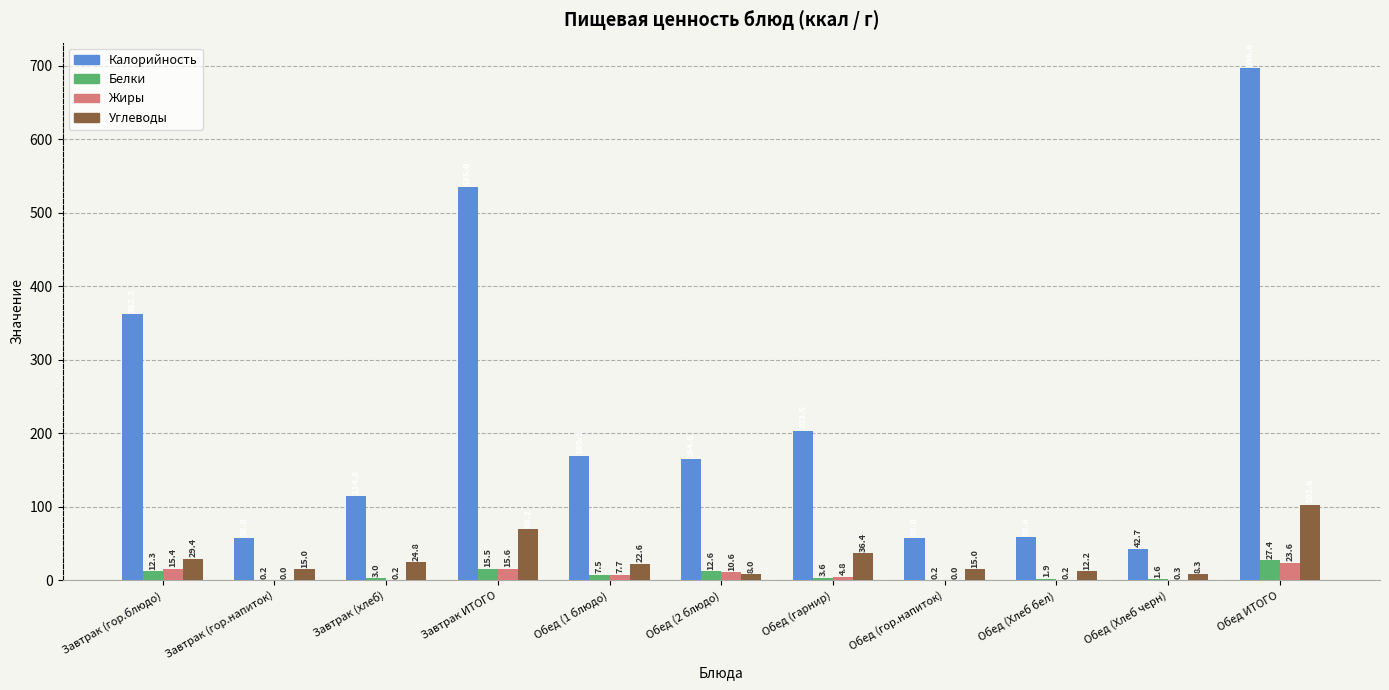

Count the number of data series in this chart.

4